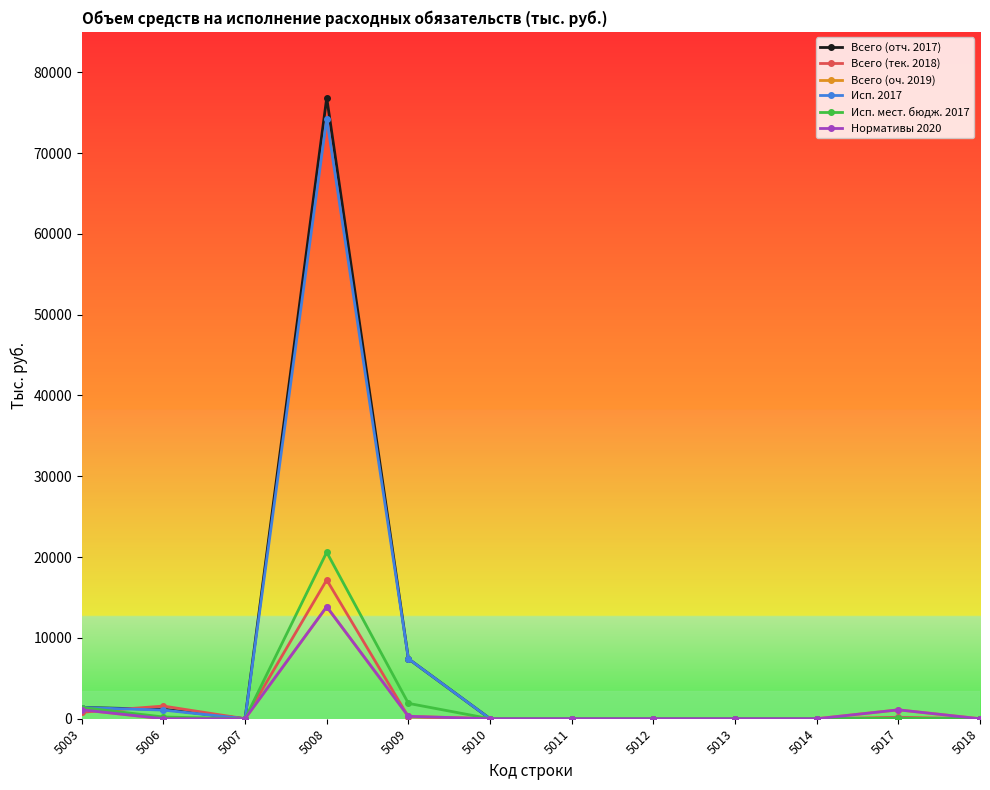

What is the average value of the Исп. 2017 series?

7016.6